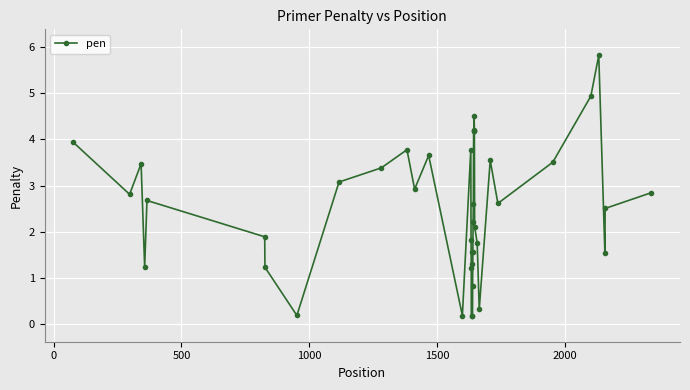

What is the greatest value displayed?

5.8